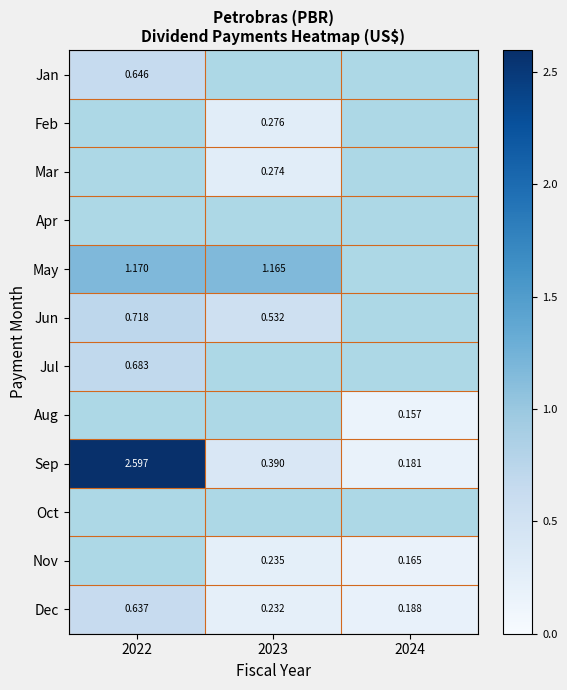

Is the value of Dec at 2022 greater than the value of May at 2023?

No